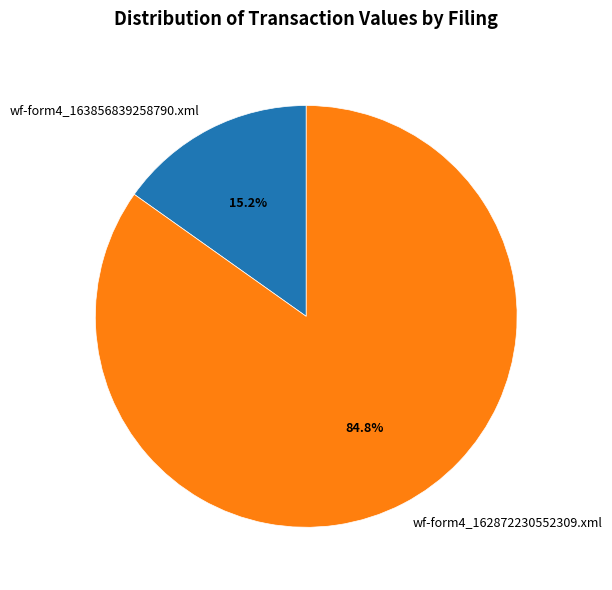

What percentage is the wf-form4_162872230552309.xml slice, to the nearest percent?

85%